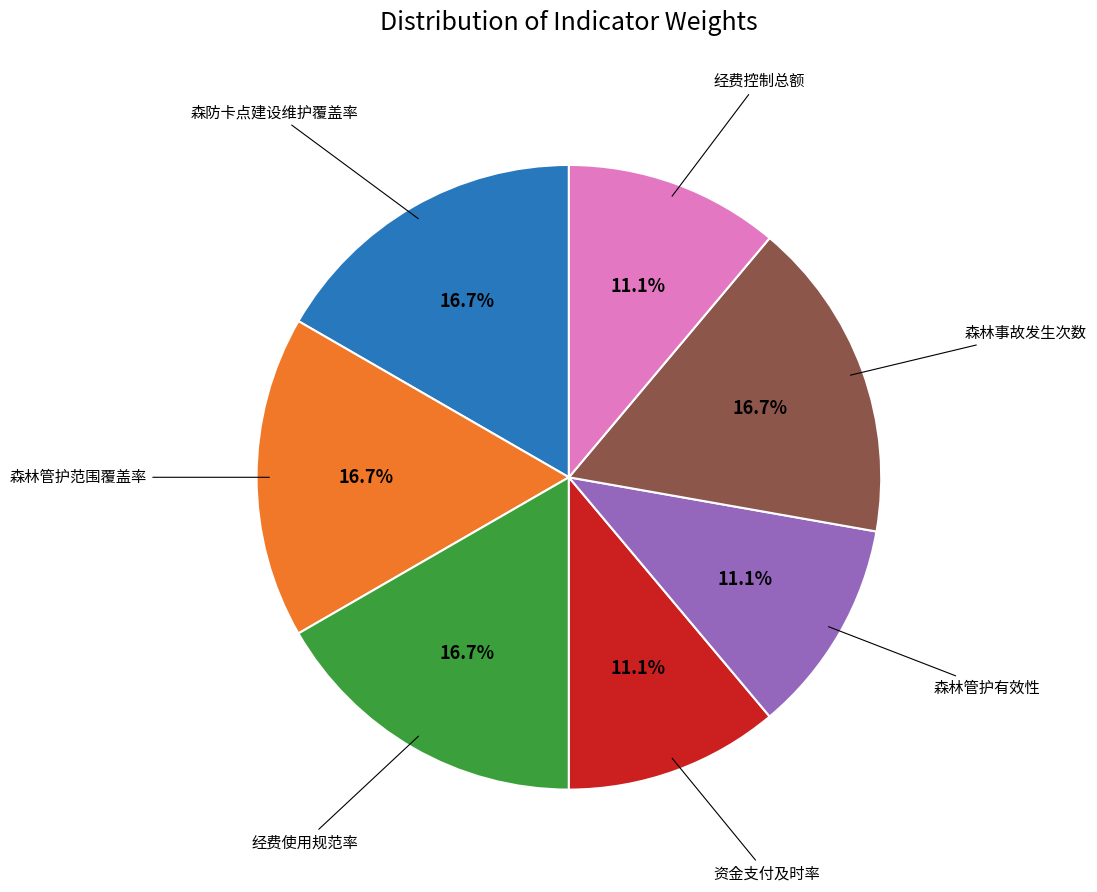

How many segments does this pie chart have?

7